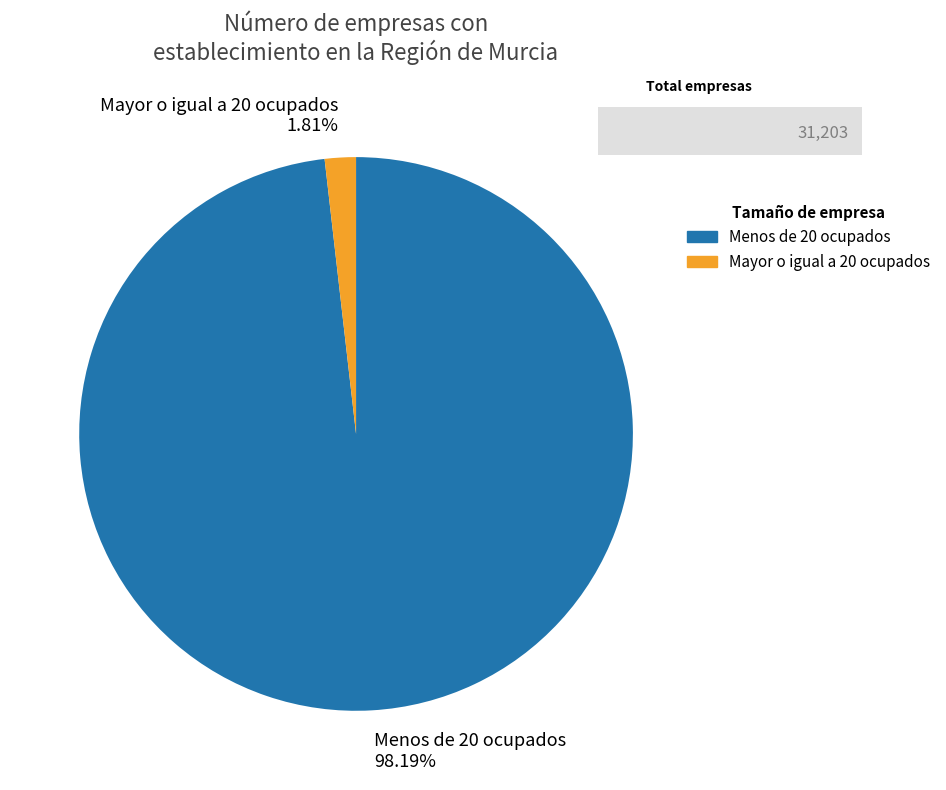

Which category has the smallest portion of the pie?

Mayor o igual a 20 ocupados